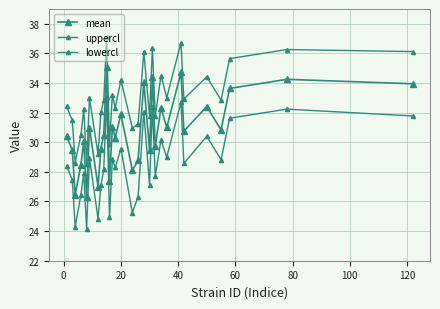

Count the number of categories in the chart.

30